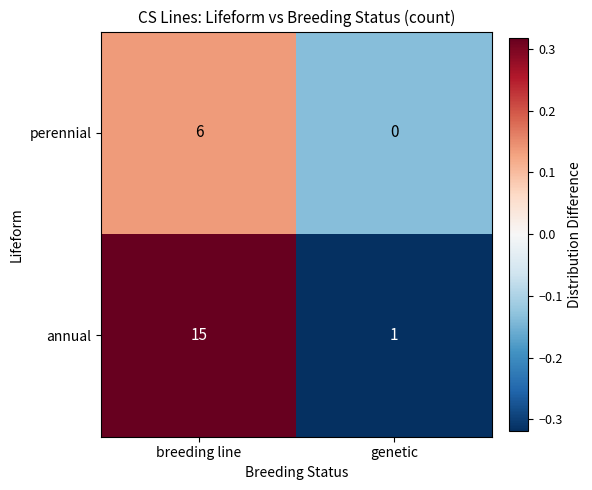

What is the total value across all series at breeding line?

21